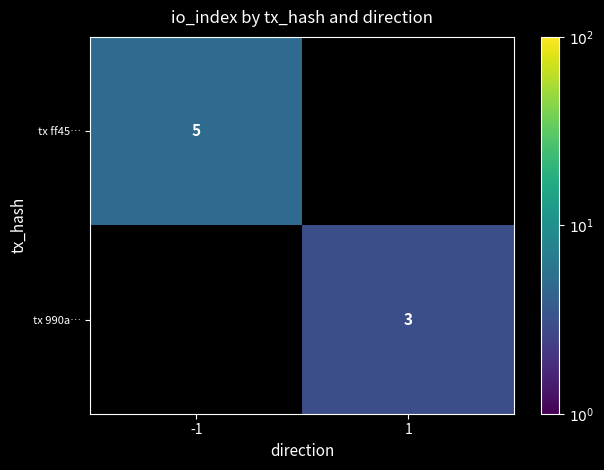

The value of tx ff45… at -1 is 5. True or false?

True